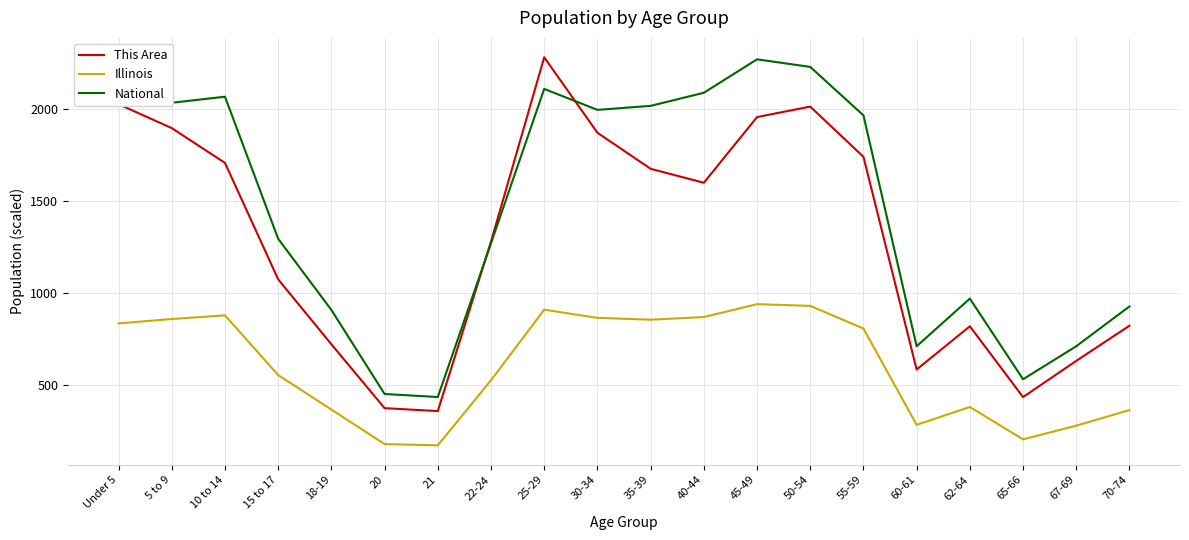

True or false: Illinois and This Area cross at least once.

False